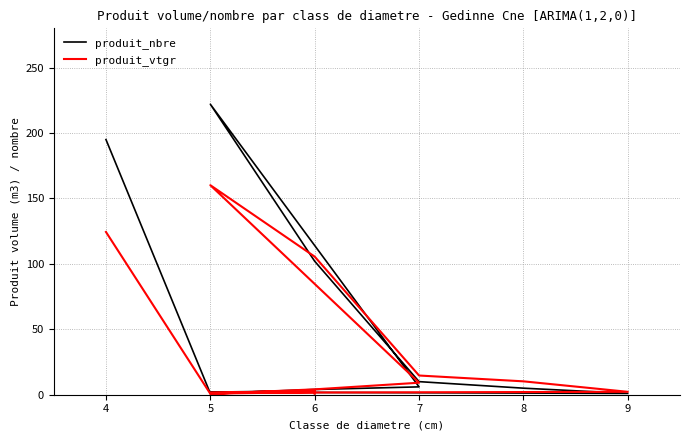

How many interior local valleys does the produit_nbre series have?

3